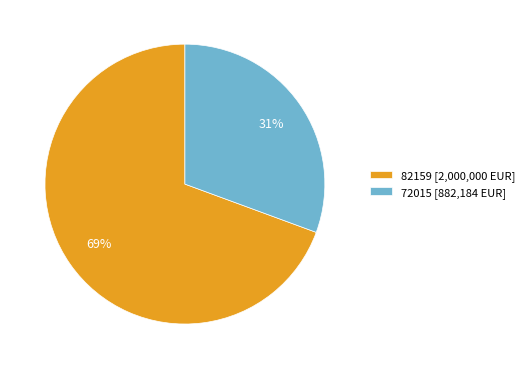

The 82159 slice represents 82% of the pie. True or false?

False